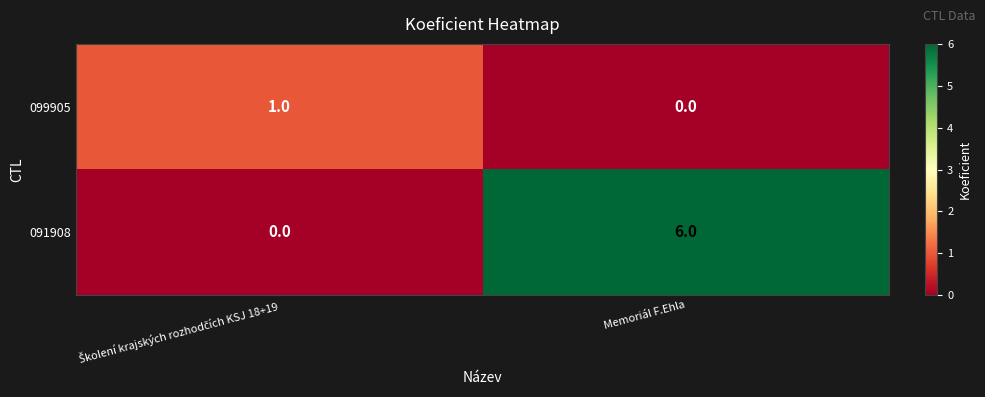

At how many categories does at least one series exceed 5?

1